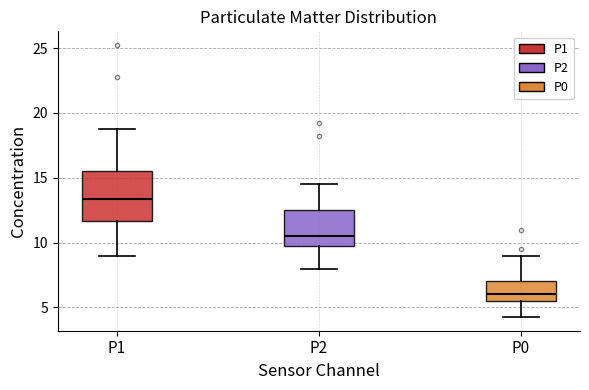

Comparing the boxes themselves (not the whiskers), which one is the tallest?

P1